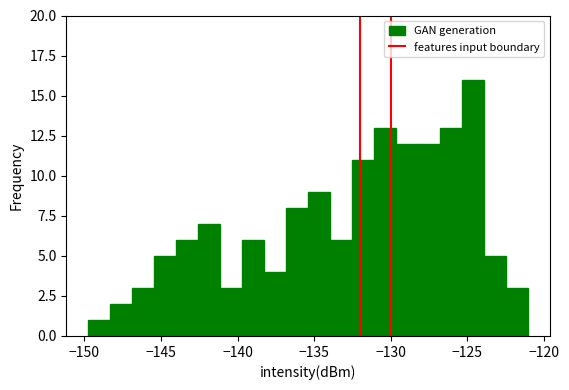

Around what value on the x-axis is the tallest bar? Give the approximate position of its centre, as read against the axis.

-124.5